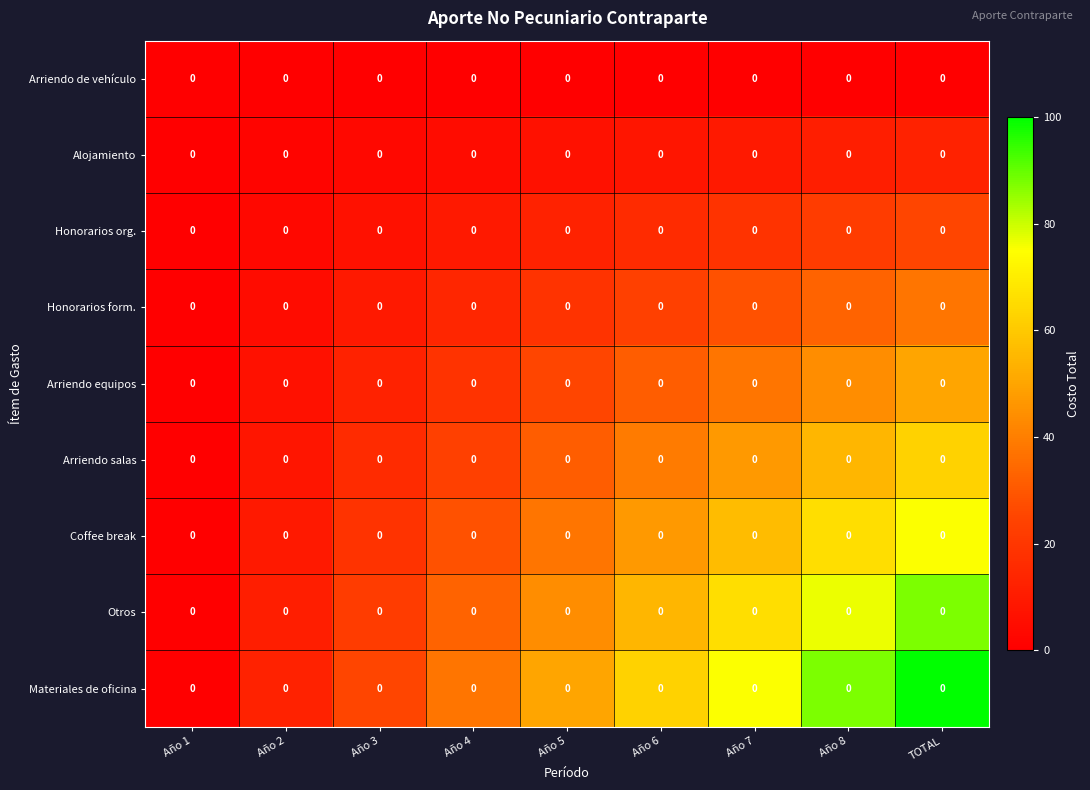

At how many categories does at least one series exceed 73?

3